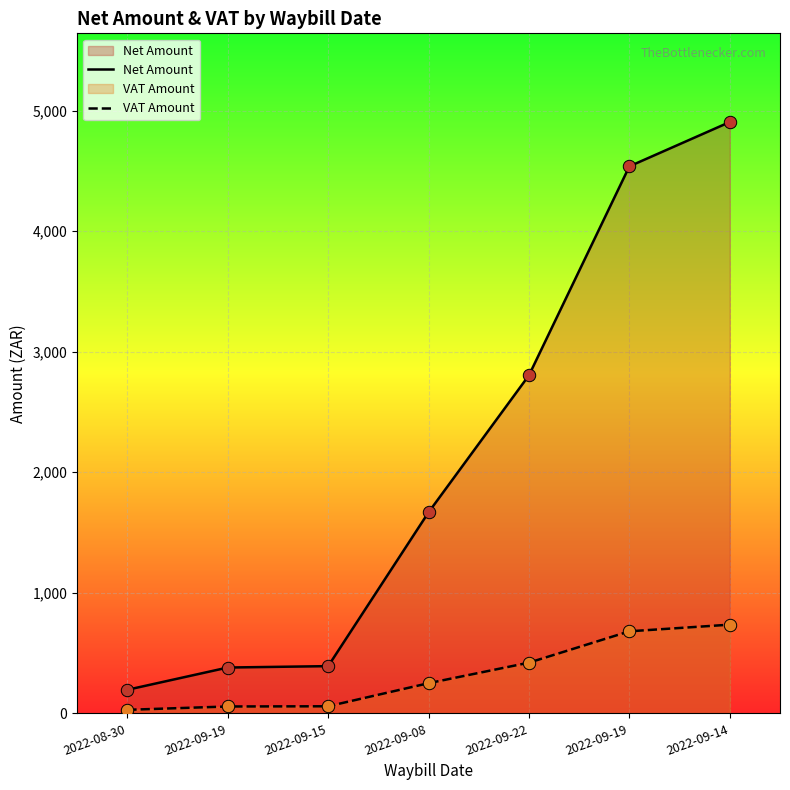

Is the value of VAT Amount at 2022-09-08 greater than the value of Net Amount at 2022-09-15?

No